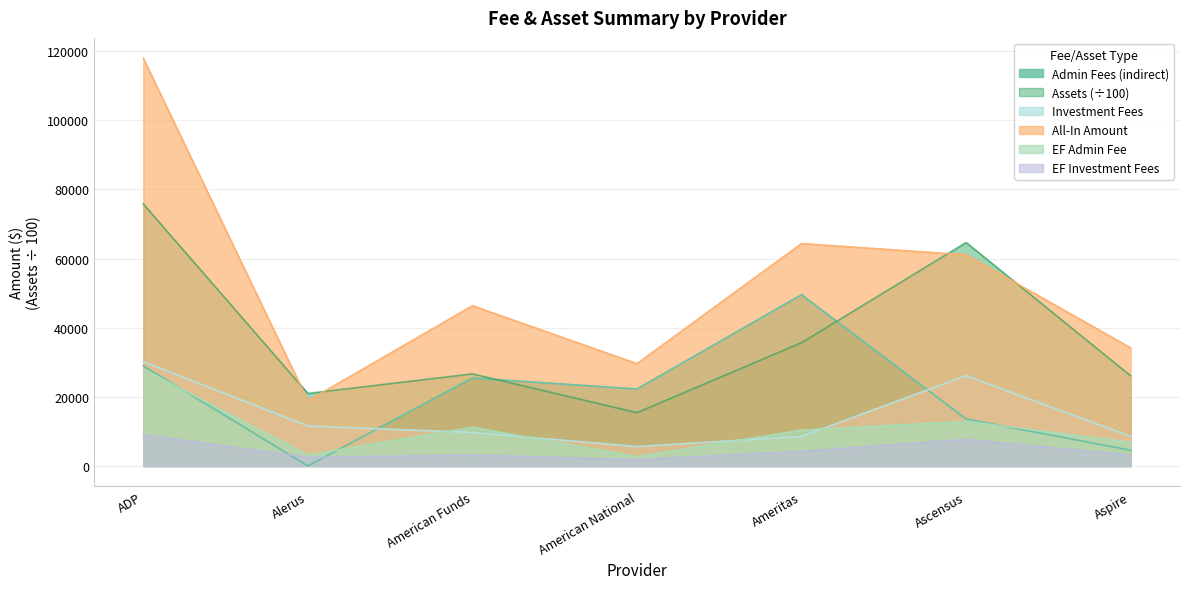

At which category does the chart reach its peak across all series?

ADP